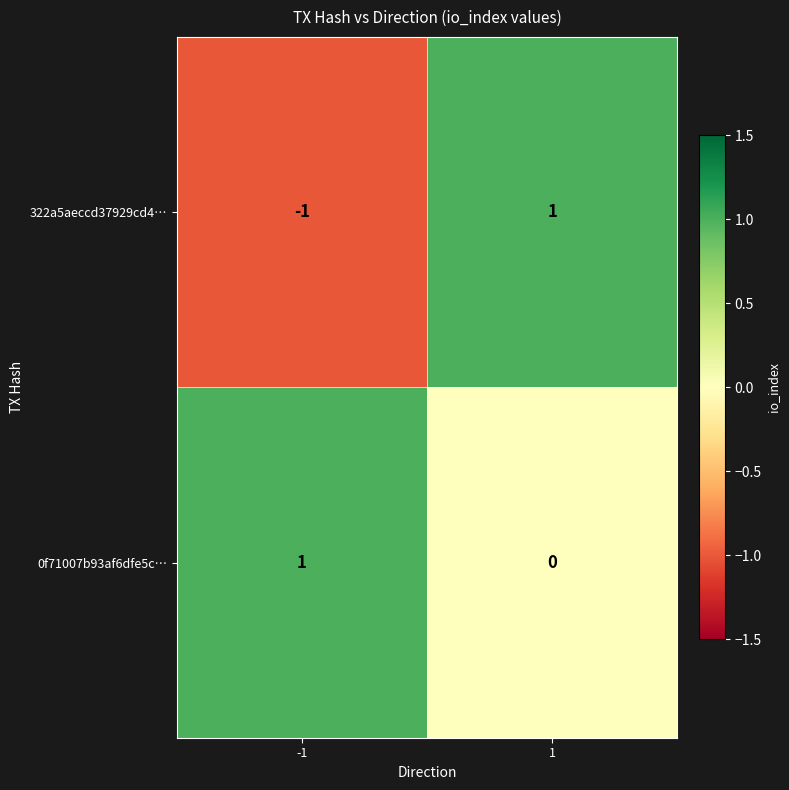

At which category is the sum across all series the highest?

1